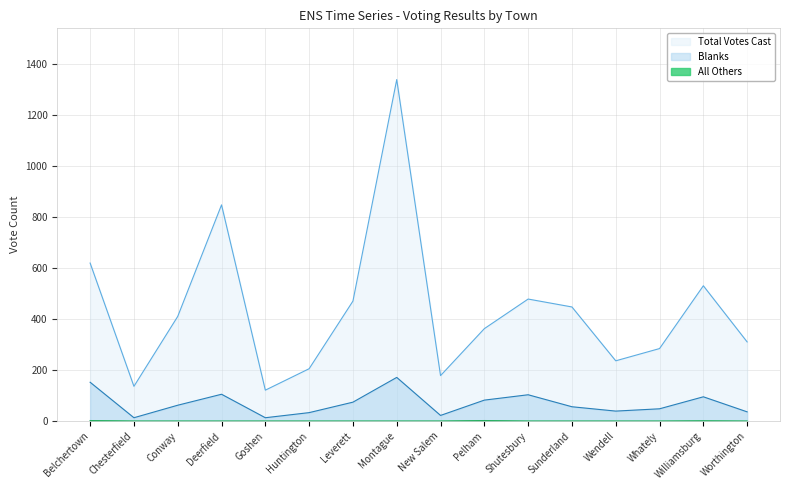

List the series in order of their peak value, lowest first.

All Others, Blanks, Total Votes Cast